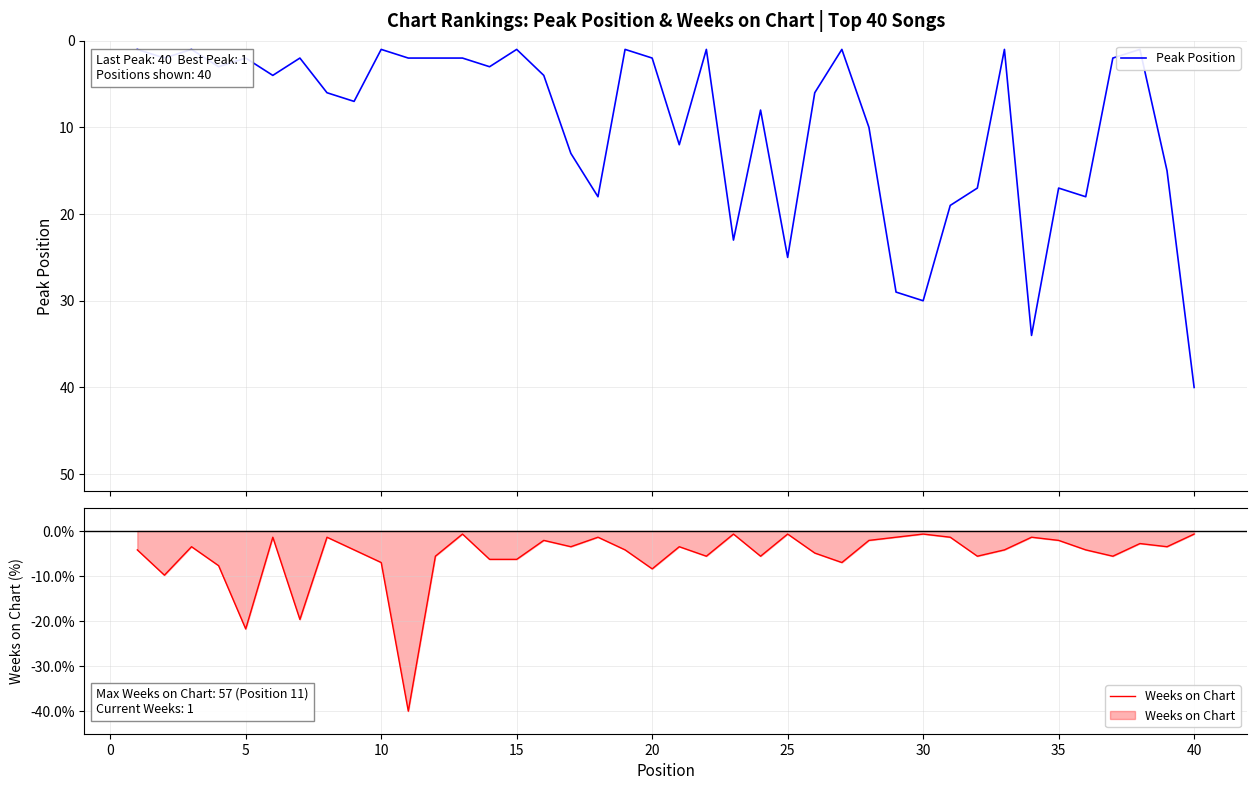

True or false: Weeks on Chart and Peak Position intersect in this chart.

False